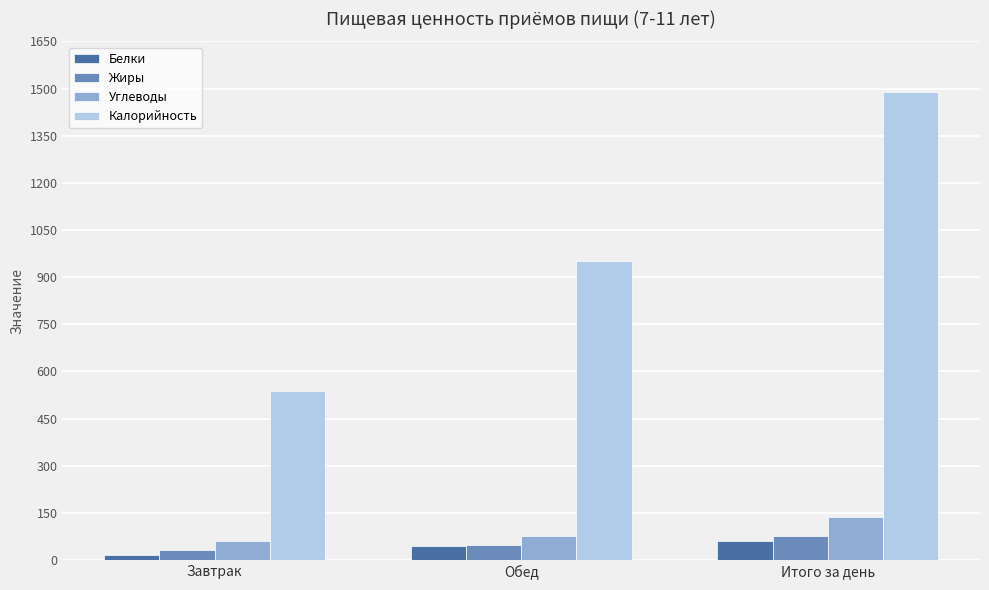

List the series in order of their peak value, lowest first.

Белки, Жиры, Углеводы, Калорийность